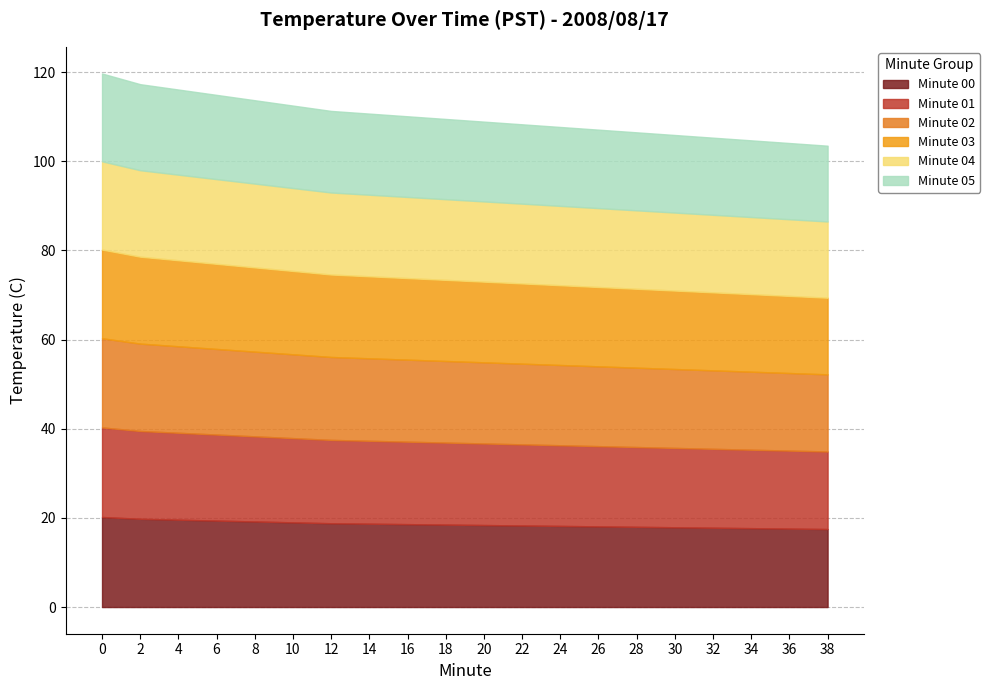

Count the number of categories in the chart.

20